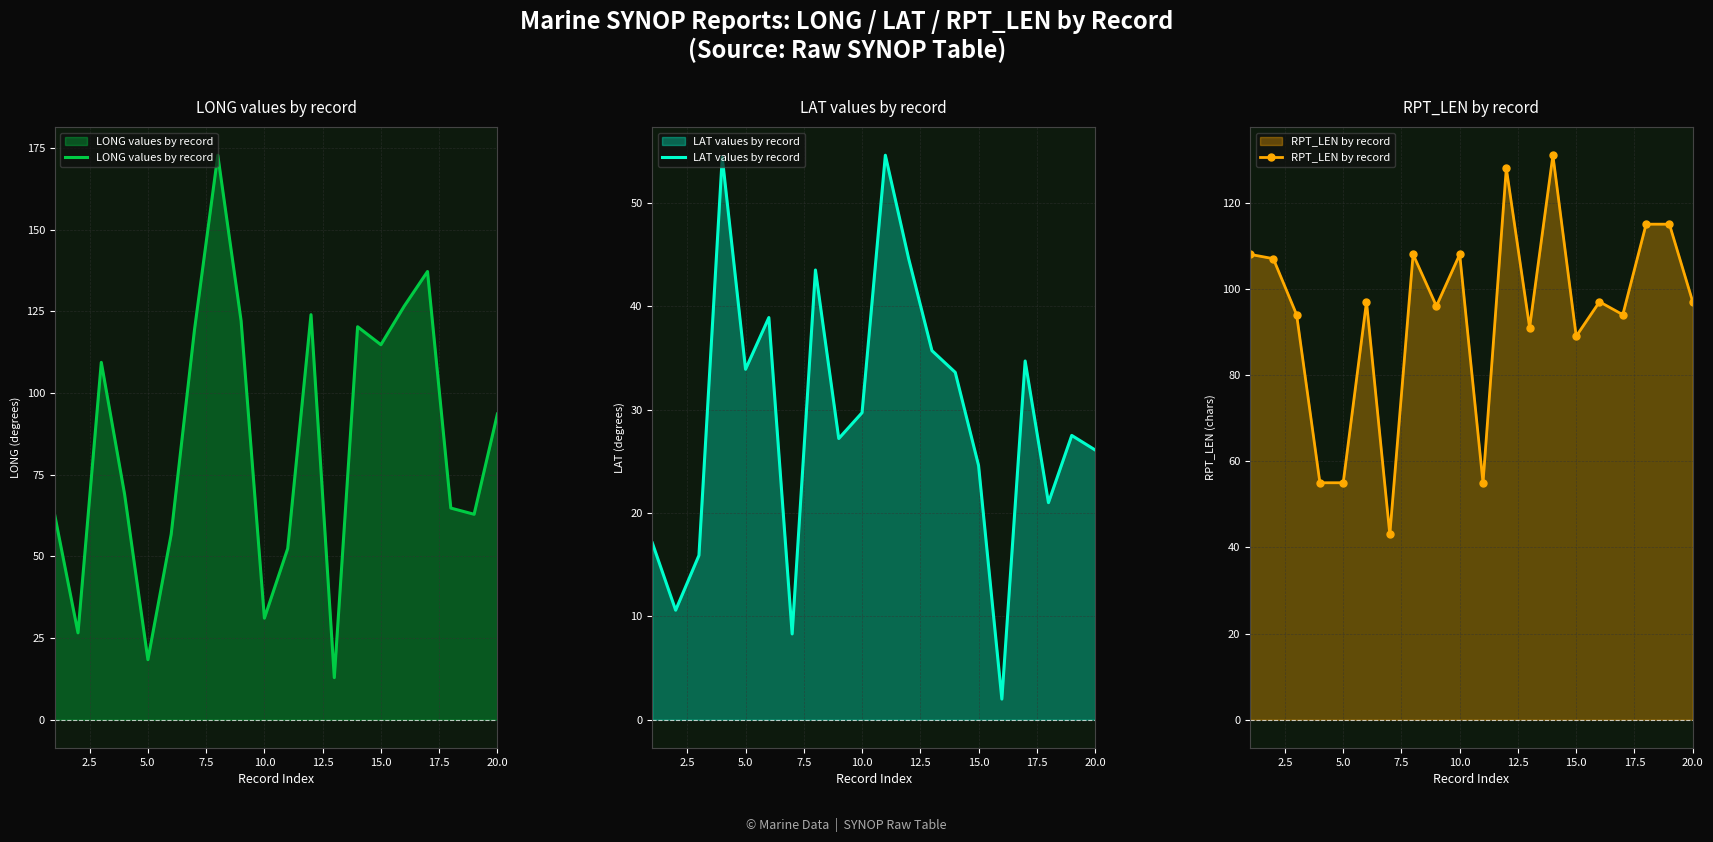

Is it true that LONG values by record equals 23.2 at 20.0?

False